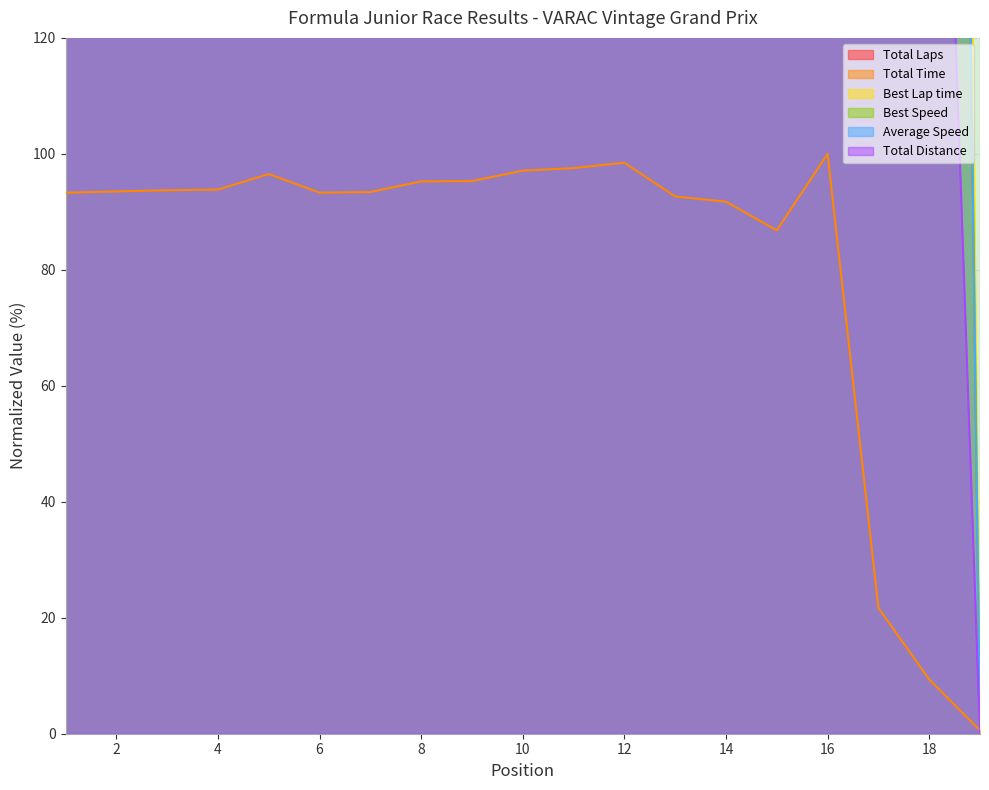

How many series are shown in this chart?

6